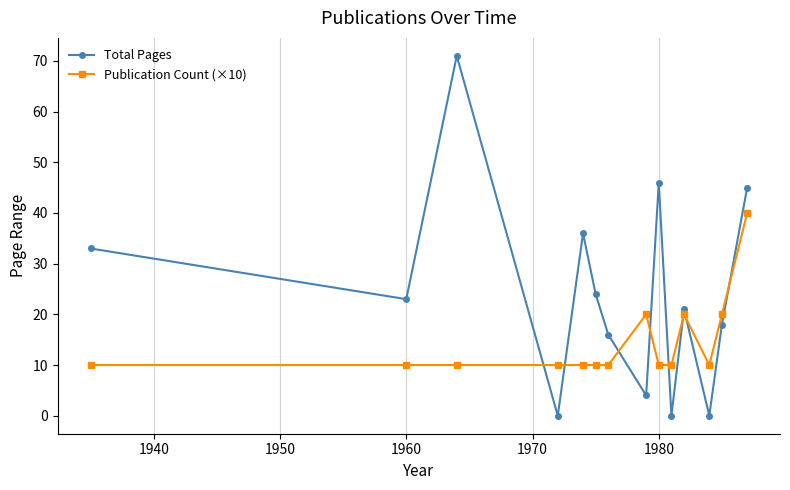

Rank the series by their average value, from lowest to highest.

Publication Count (×10), Total Pages